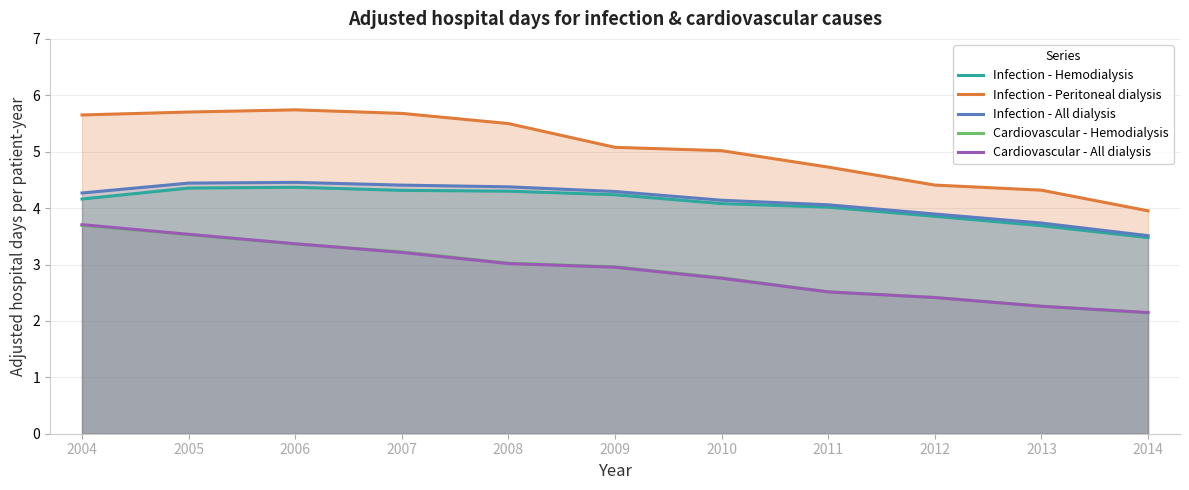

Which series has the largest total across all categories?

Infection - Peritoneal dialysis